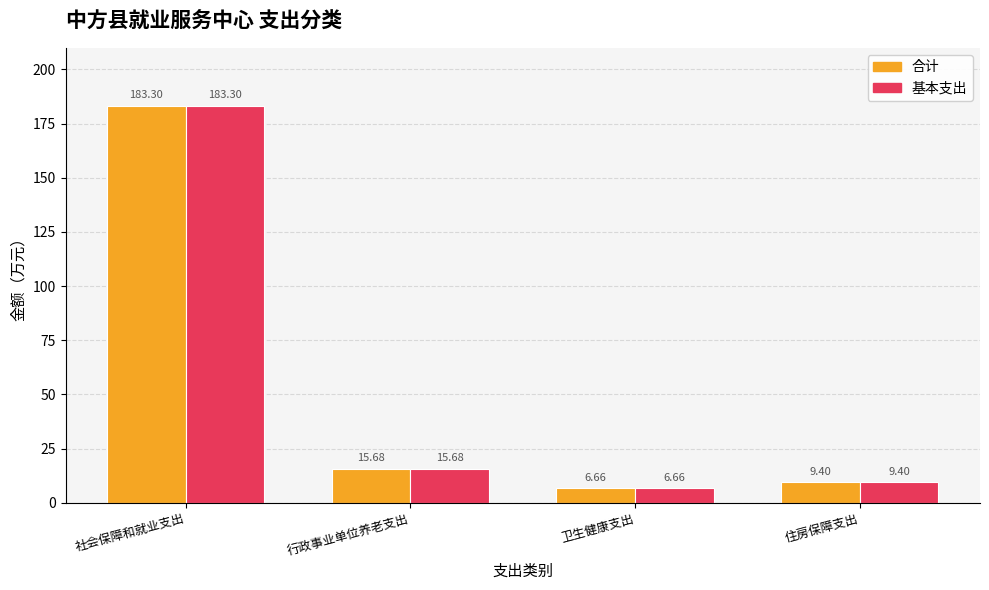

What is the total value across all series at 住房保障支出?

18.8